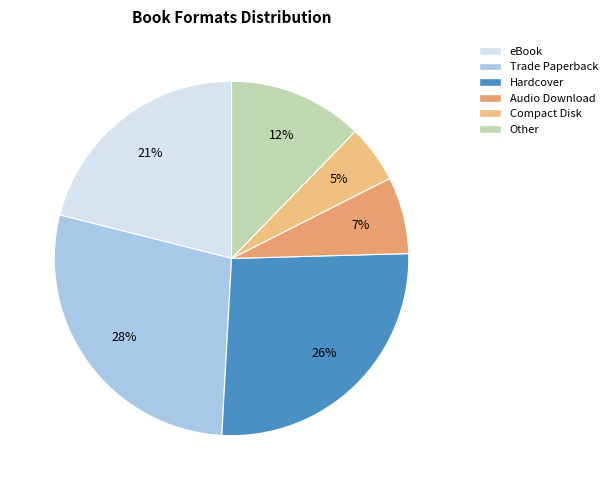

Combined, do eBook and Trade Paperback account for over 50%?

No